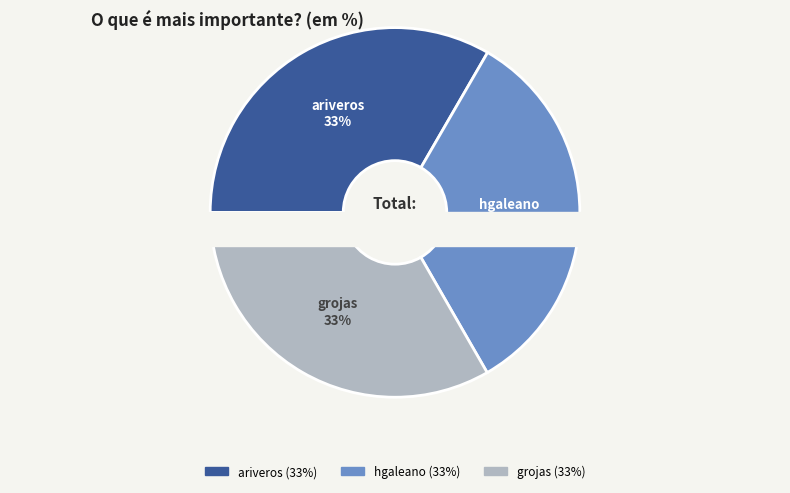

How many segments does this pie chart have?

3